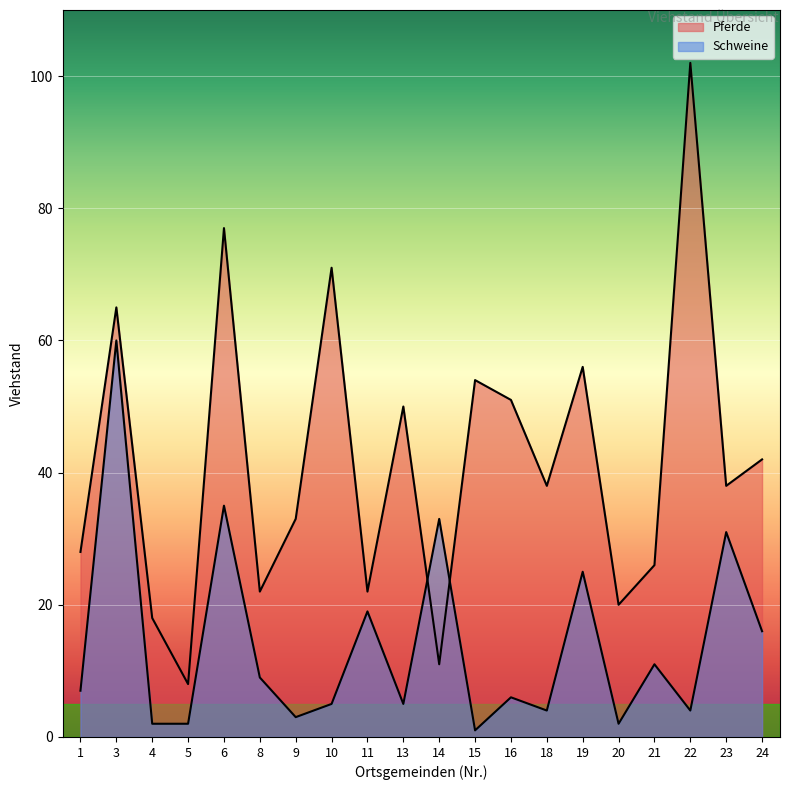

What are all the series names shown in the legend?

Pferde, Schweine